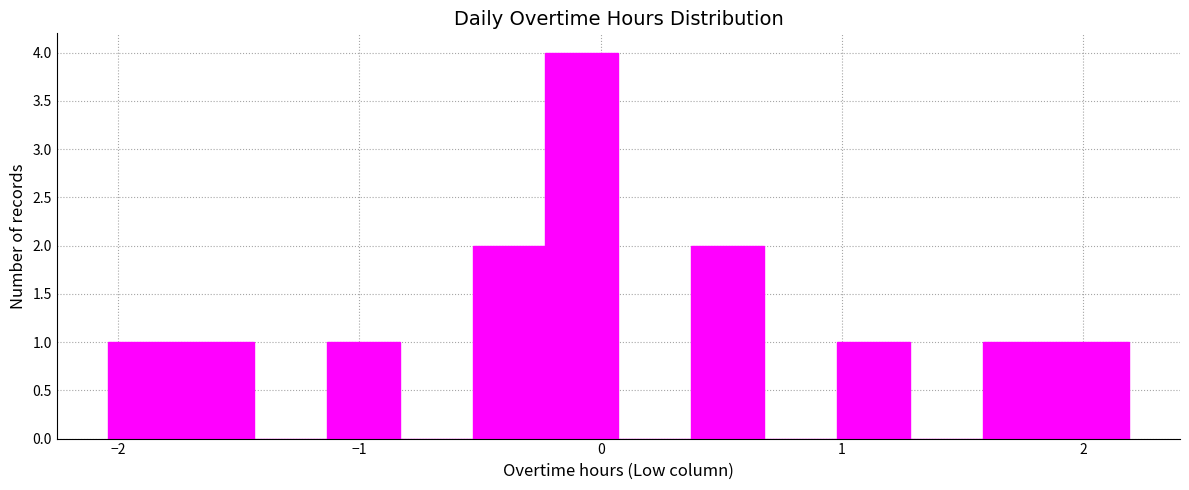

Read against the x-axis, roughly where is the centre of the tallest bar?

-0.1